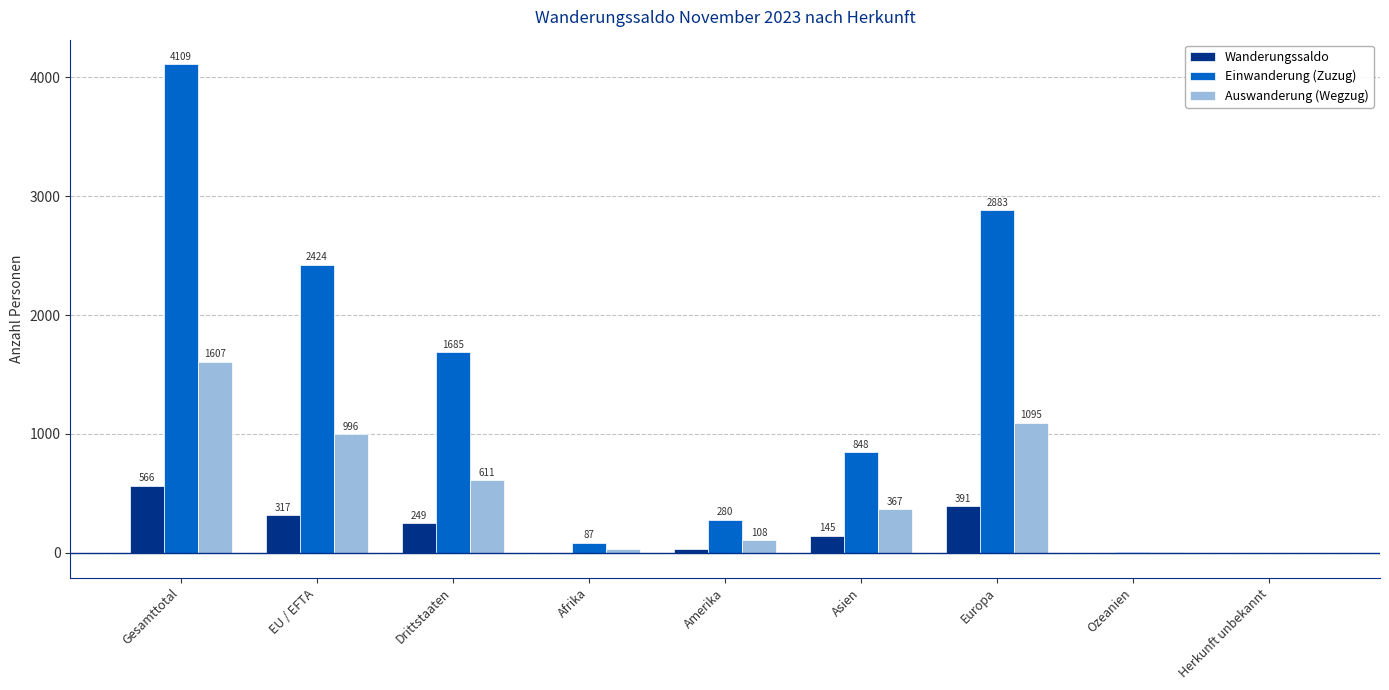

Where is Wanderungssaldo nearest to the value 282?

Drittstaaten